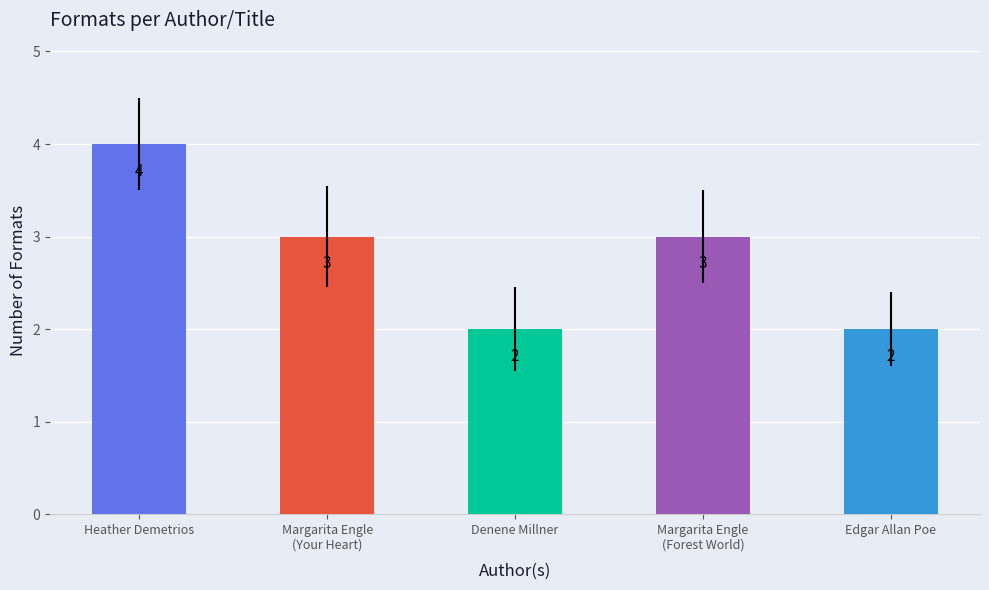

What is the change in value from Heather Demetrios to Margarita Engle
(Forest World)?

-1